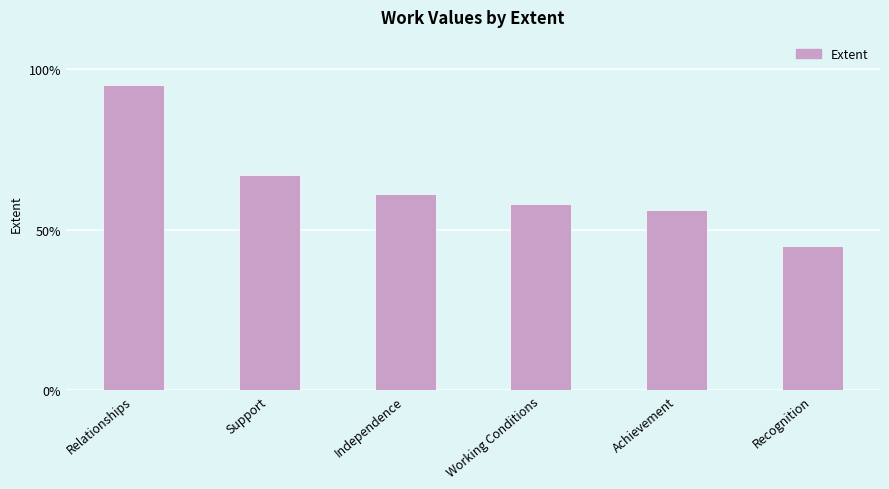

True or false: the data shows 67 at Support.

True